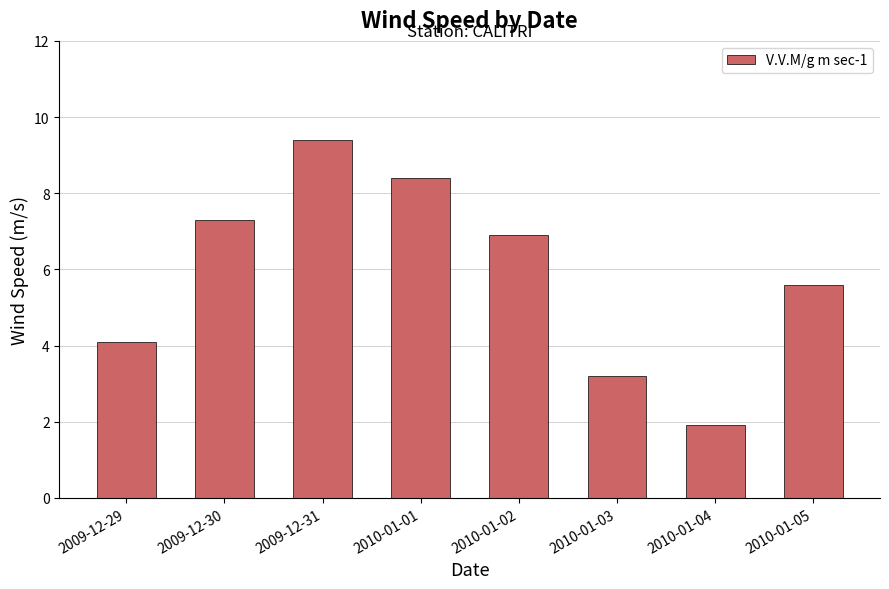

Rank the categories by value from highest to lowest.

2009-12-31, 2010-01-01, 2009-12-30, 2010-01-02, 2010-01-05, 2009-12-29, 2010-01-03, 2010-01-04